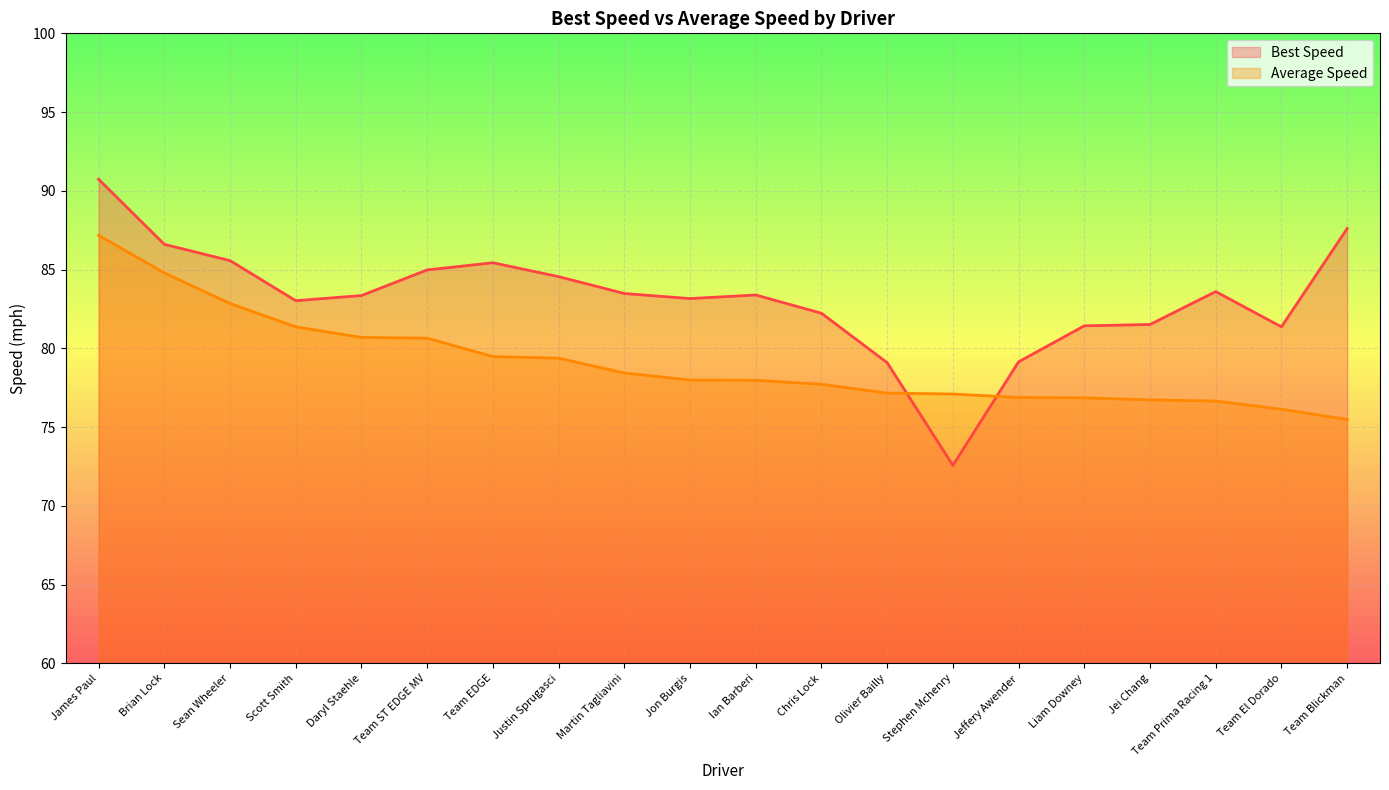

What is the difference between the Average Speed values at Martin Tagliavini and Olivier Bailly?

1.3